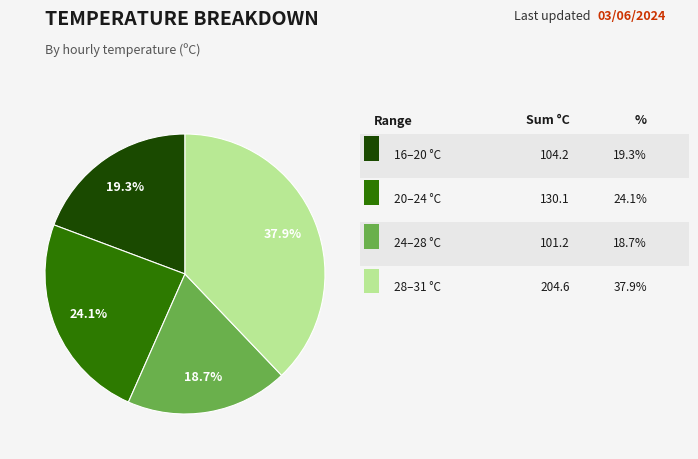

Is there a majority slice in this chart?

No